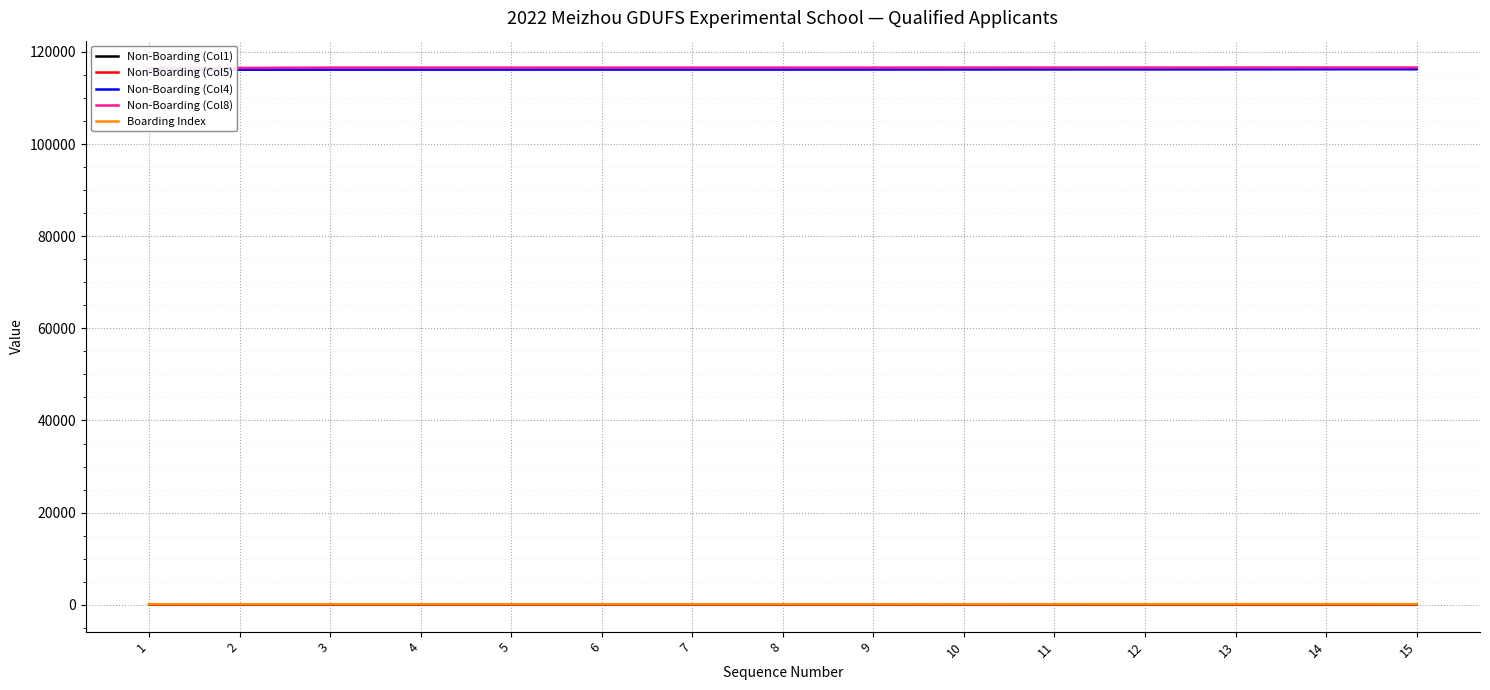

Which category has the highest value in the Non-Boarding (Col5) series?

15